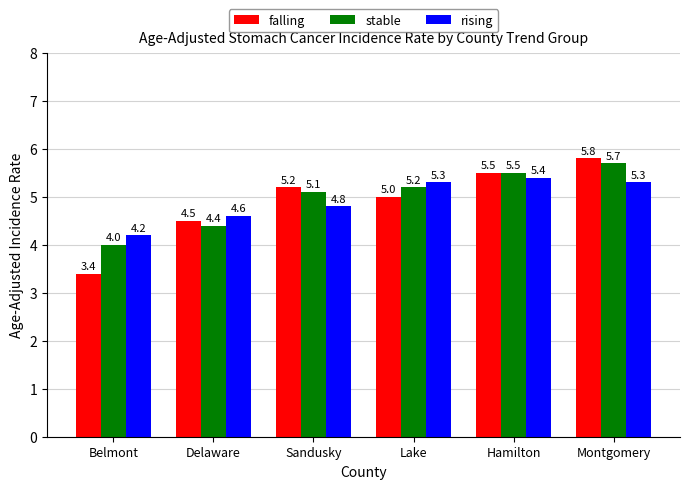

At how many categories does at least one series exceed 4?

6